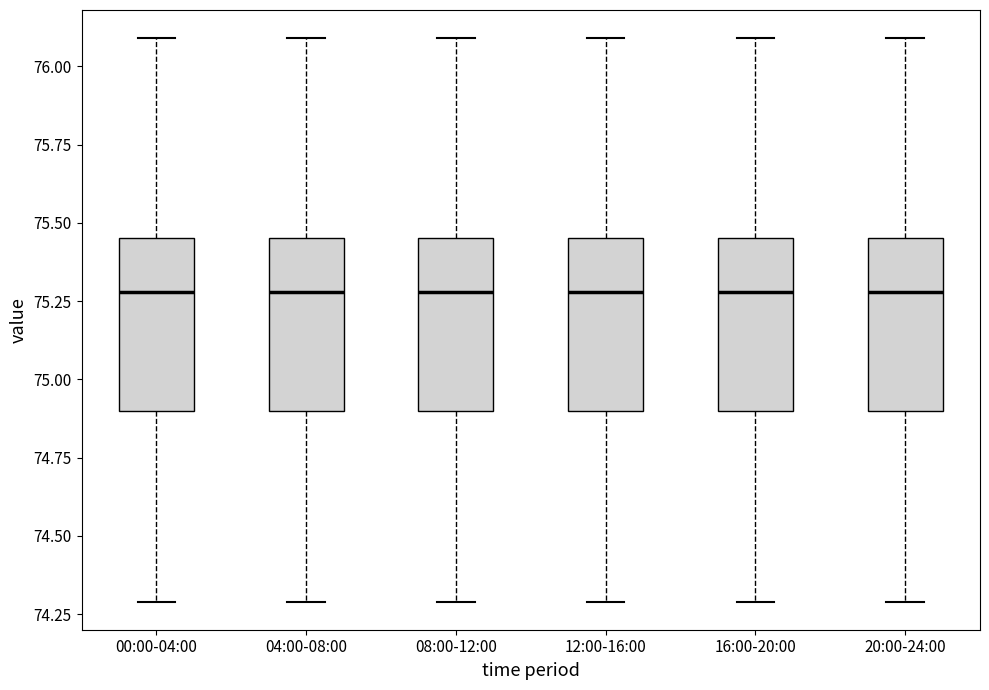

Reading left to right, transcribe this box plot: for each box, give where its median line is, the range the box spans, and where its two whiskers end, as read against the y-axis. The values are not printed on the chart, so give them approximately, as read against the axis.

00:00-04:00: median 75.30, box 74.90 to 75.45, whiskers 74.30 to 76.10
04:00-08:00: median 75.30, box 74.90 to 75.45, whiskers 74.30 to 76.10
08:00-12:00: median 75.30, box 74.90 to 75.45, whiskers 74.30 to 76.10
12:00-16:00: median 75.30, box 74.90 to 75.45, whiskers 74.30 to 76.10
16:00-20:00: median 75.30, box 74.90 to 75.45, whiskers 74.30 to 76.10
20:00-24:00: median 75.30, box 74.90 to 75.45, whiskers 74.30 to 76.10